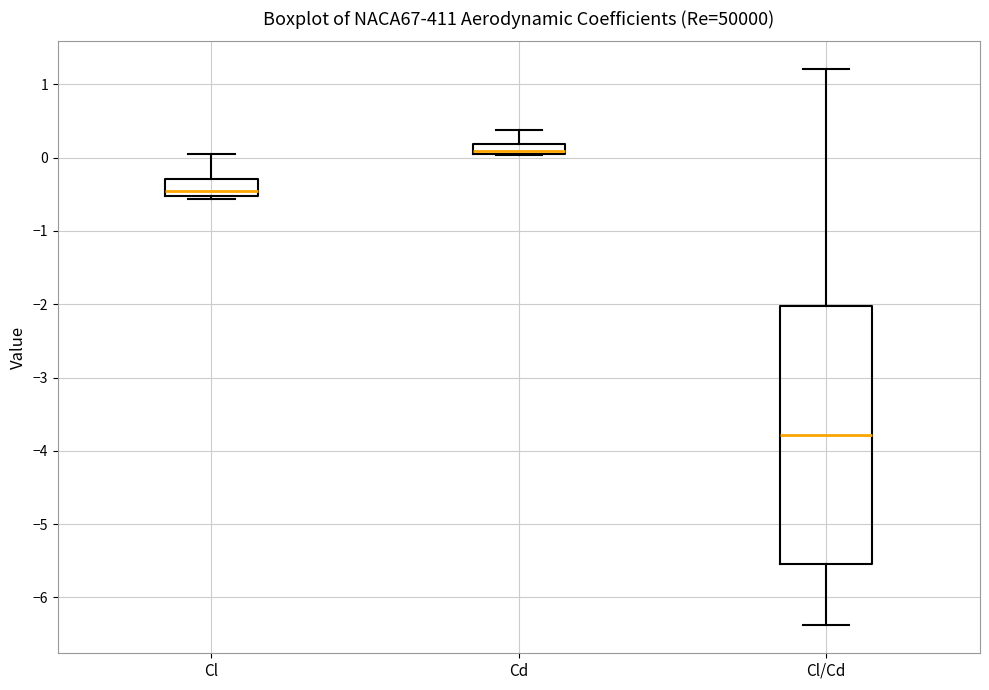

Comparing the boxes themselves (not the whiskers), which one is the tallest?

Cl/Cd